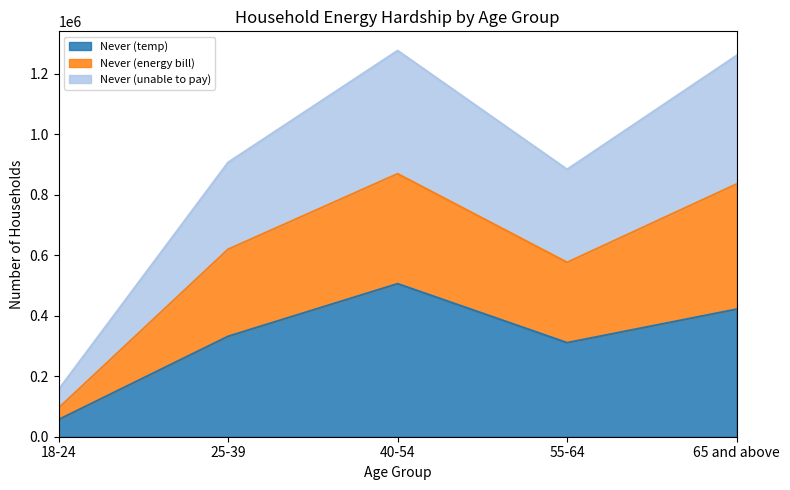

Which category has the highest value in the Never (temp) series?

40-54